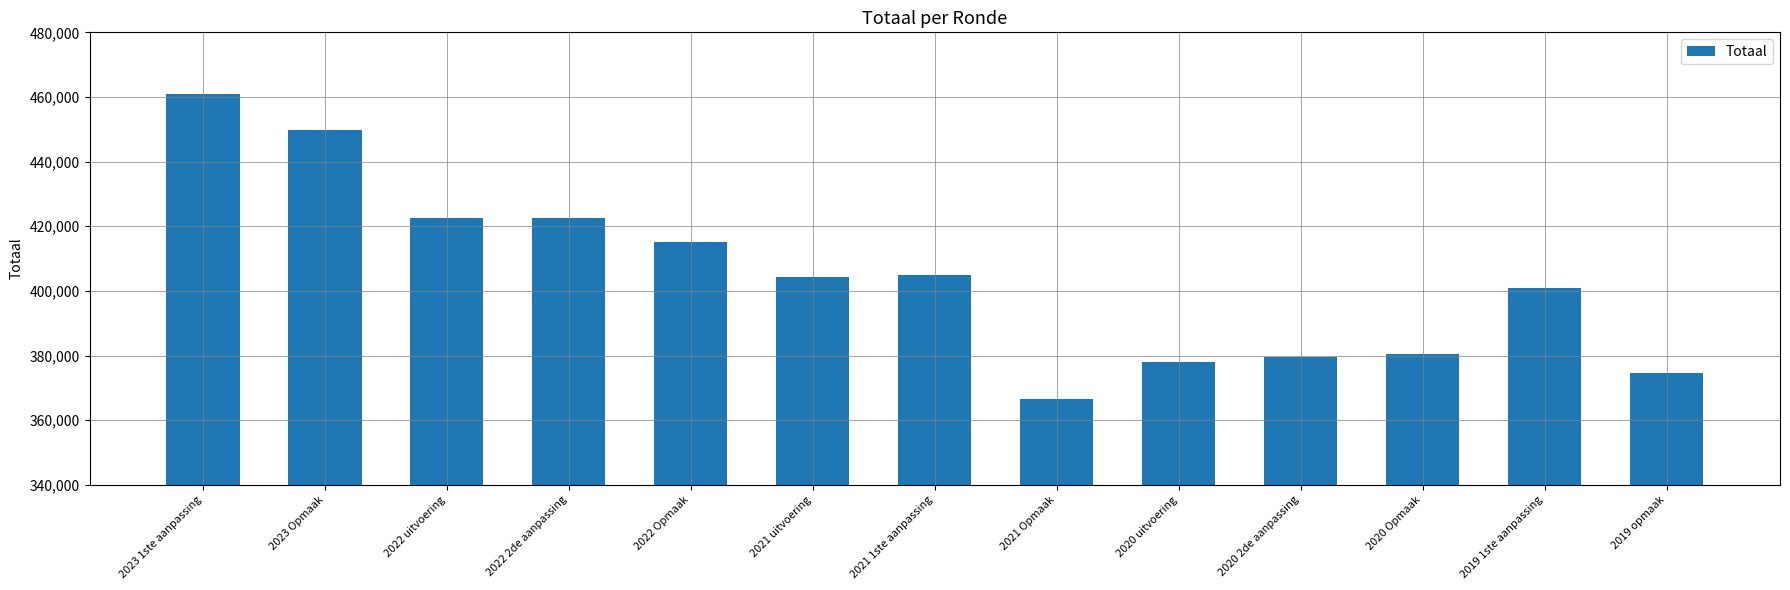

What is the sum of the values at 2019 opmaak and 2020 Opmaak?

755105